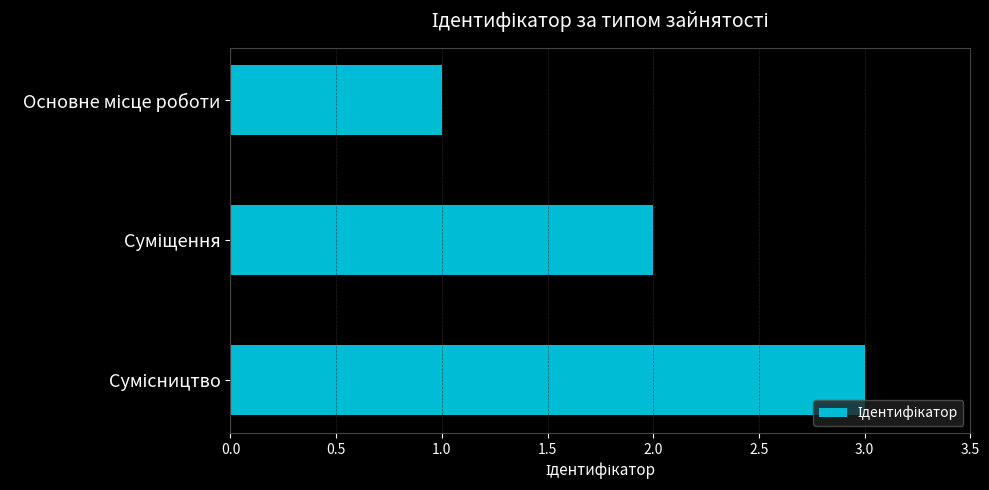

What is the greatest value displayed?

3